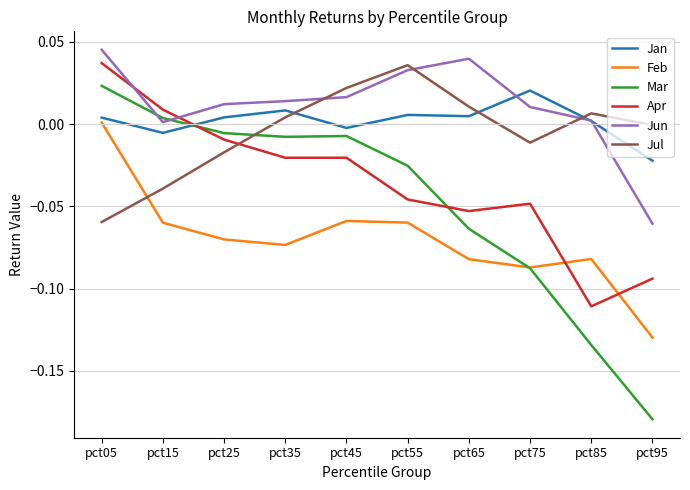

How many series are shown in this chart?

6